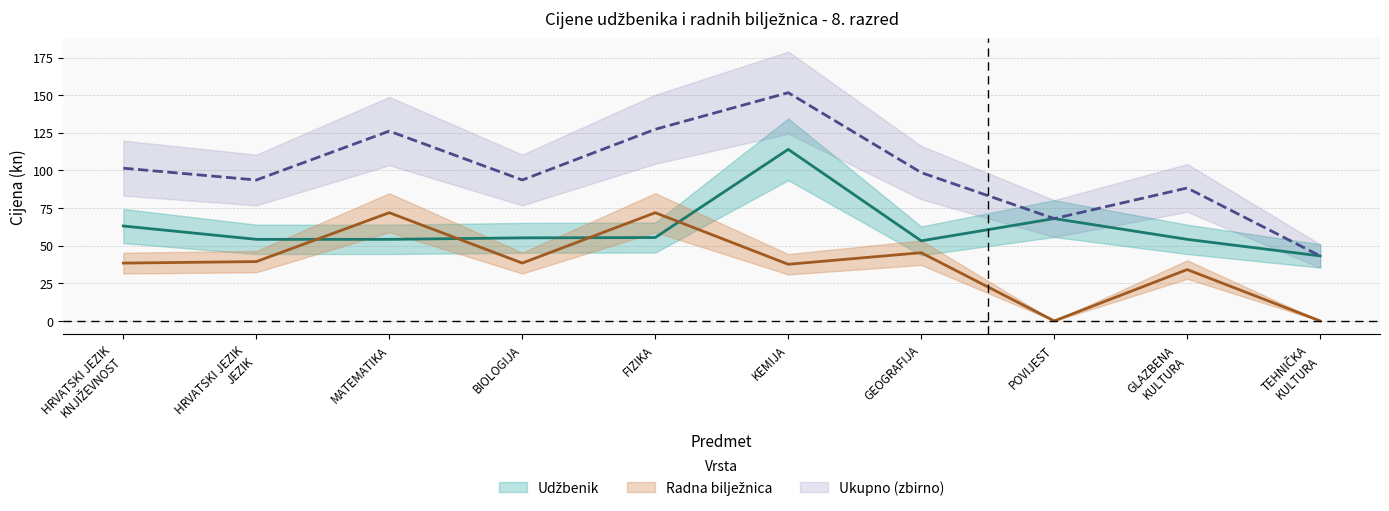

What is the value of the Udžbenik point at the 2nd from the left?

54.2